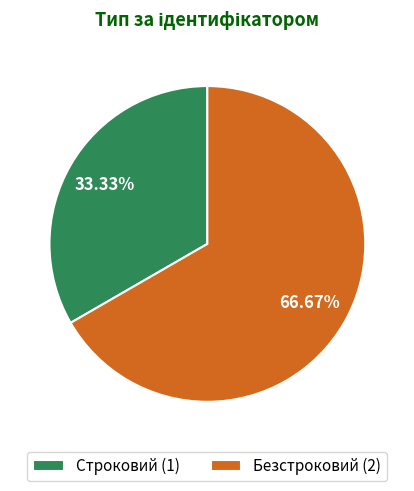

To the nearest percent, what is the combined percentage of Строковий and Безстроковий?

100%